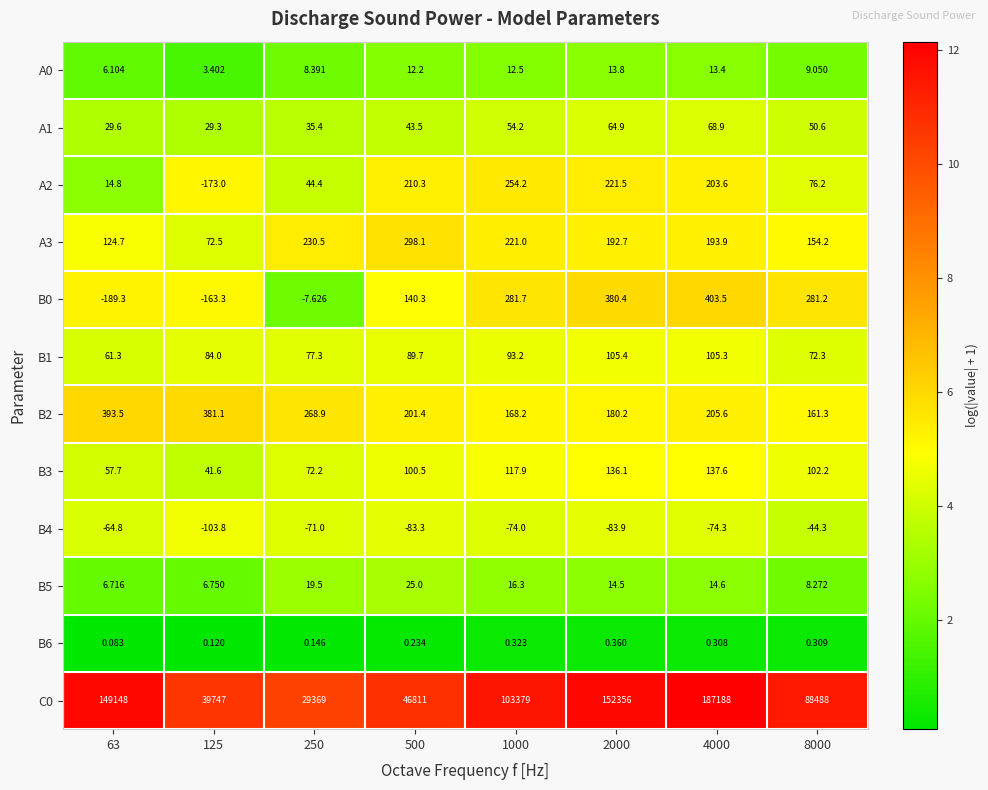

Is the value of B4 at 4000 greater than the value of A2 at 250?

No